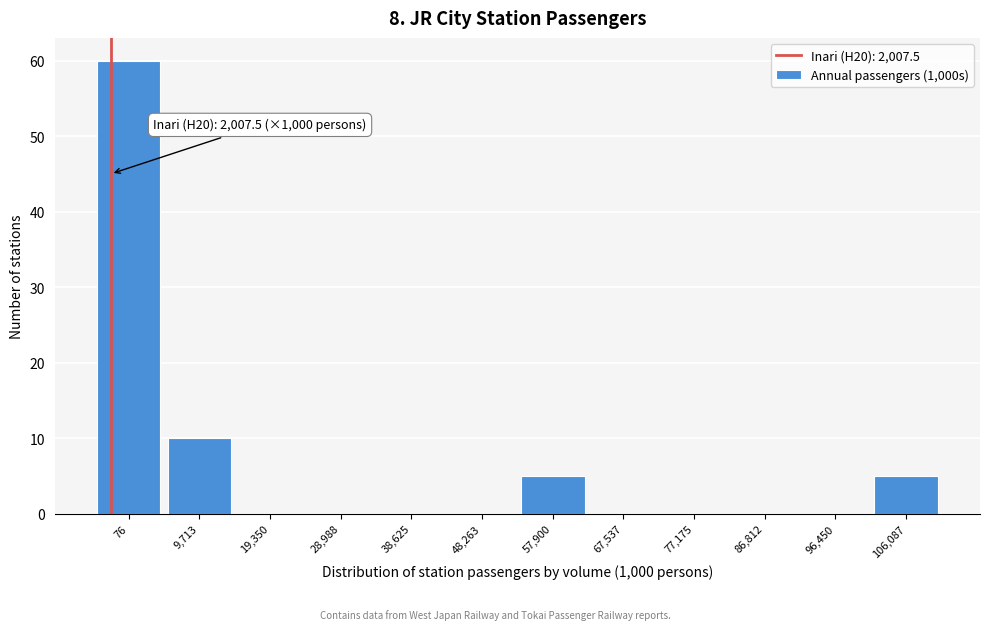

Reading left to right, transcribe all the data shown in this chart.

76=60	9,713=10	19,350=0	28,988=0	38,625=0	48,263=0	57,900=5	67,537=0	77,175=0	86,812=0	96,450=0	106,087=5